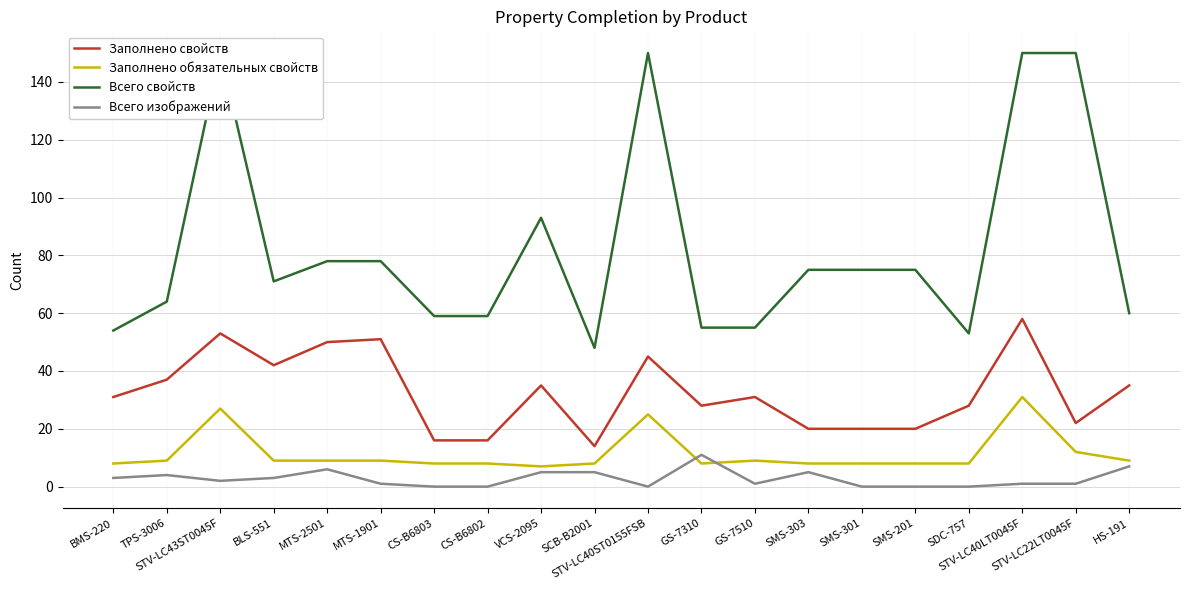

True or false: Заполнено обязательных свойств and Всего свойств cross at least once.

False